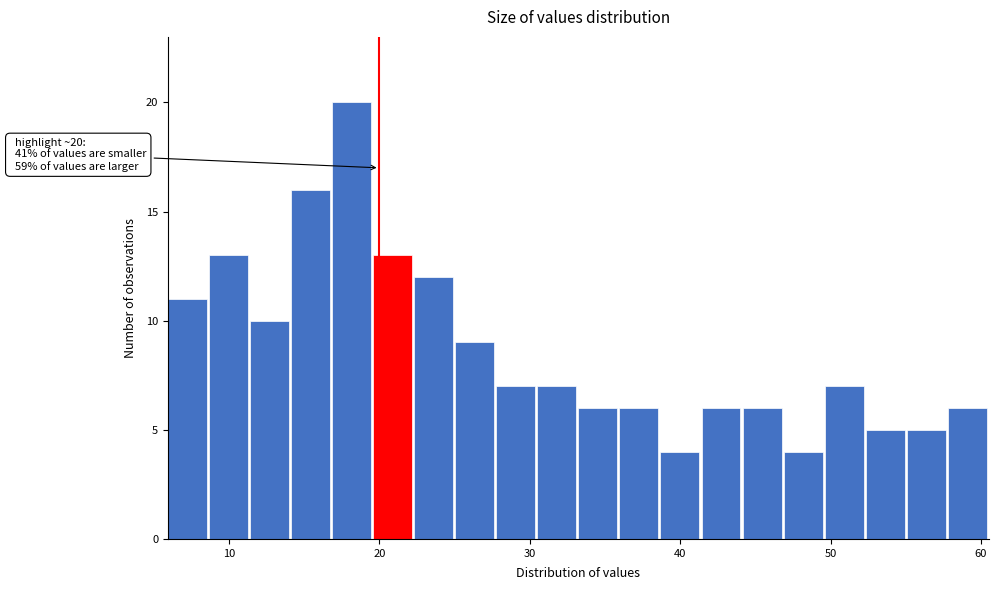

Read against the x-axis, roughly where is the centre of the tallest bar?

18